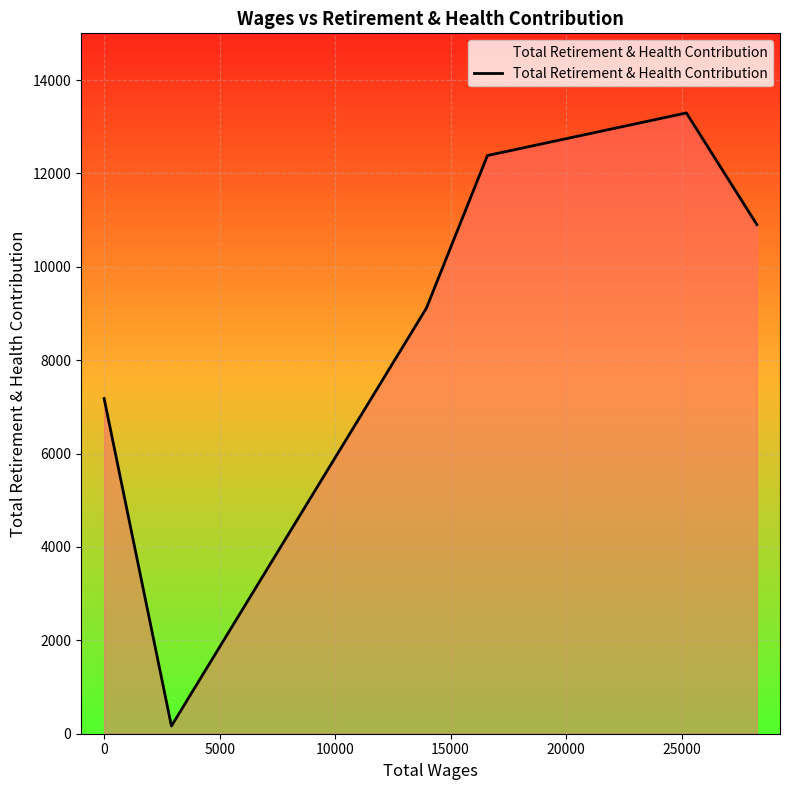

How many interior local peaks (higher than both neighbors) does the data have?

1